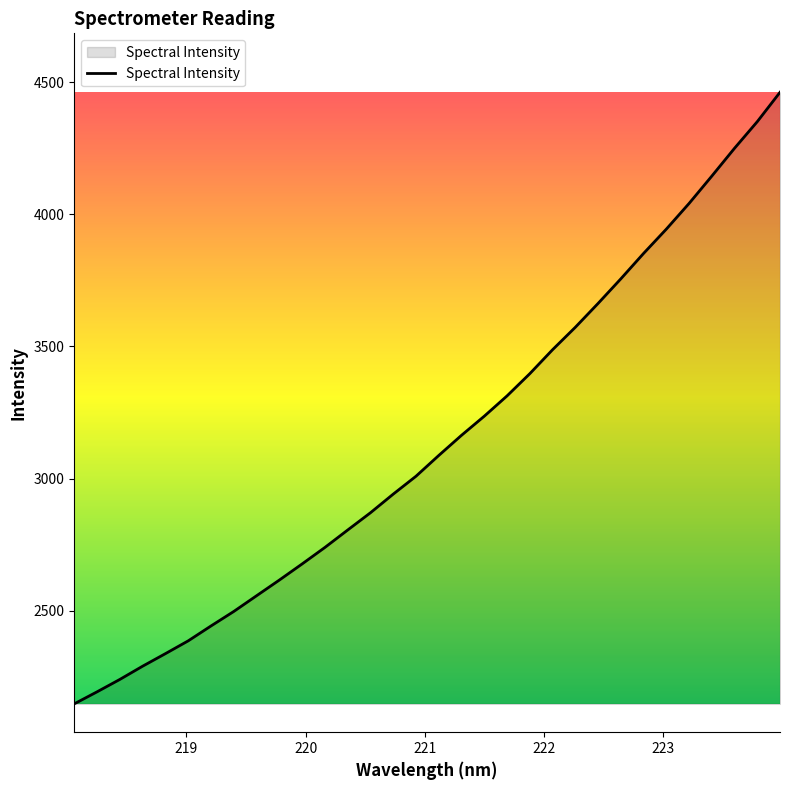

What is the minimum value shown in the chart?

2147.4